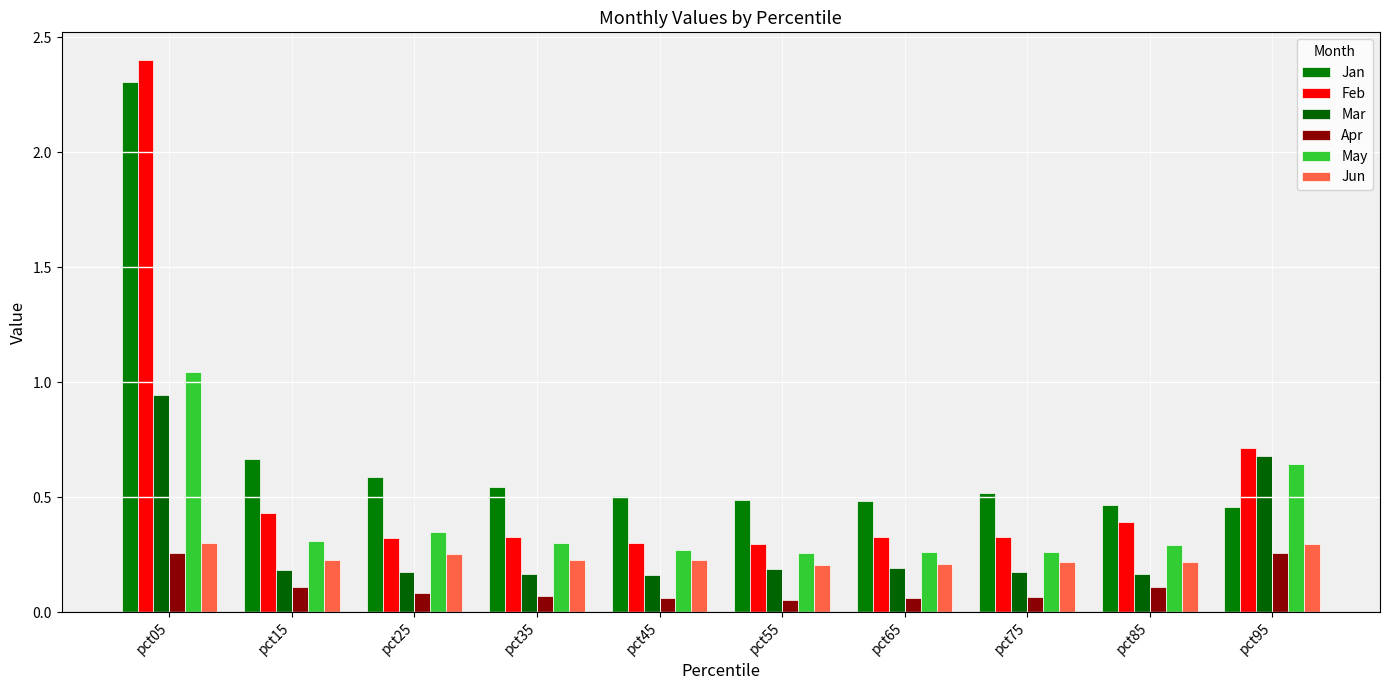

What is the total value across all series at pct35?

1.6